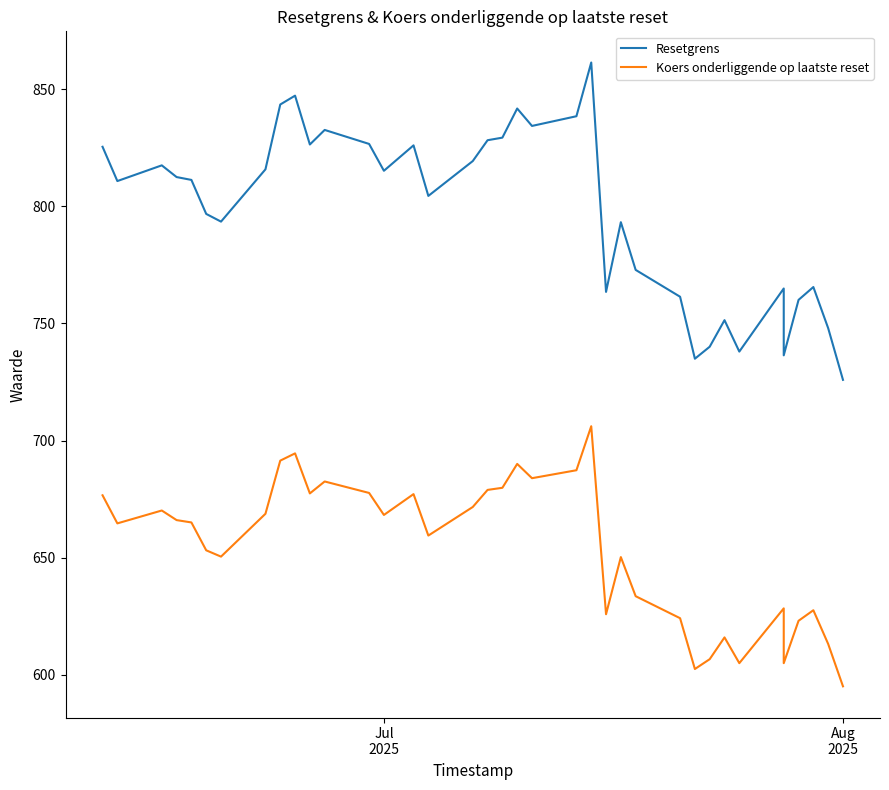

What is the value of the Resetgrens point at the 25th from the left?

793.2